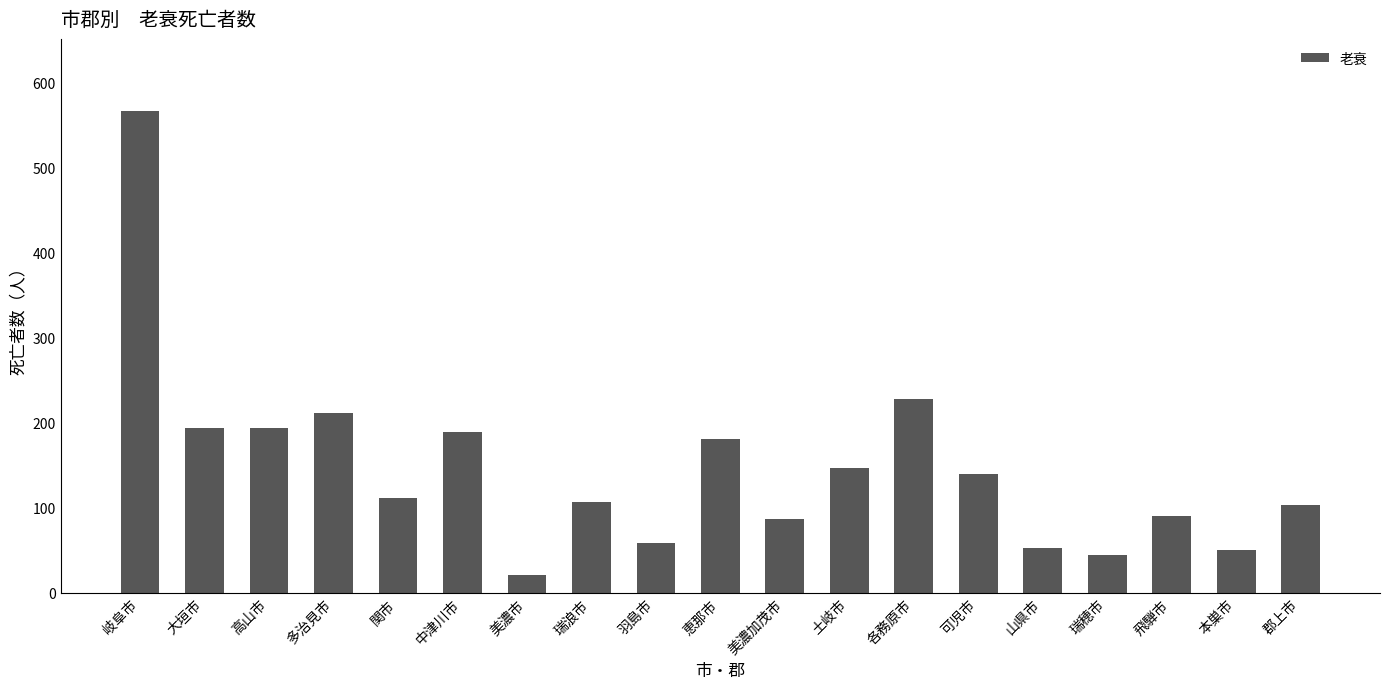

What is the maximum value shown in the chart?

566